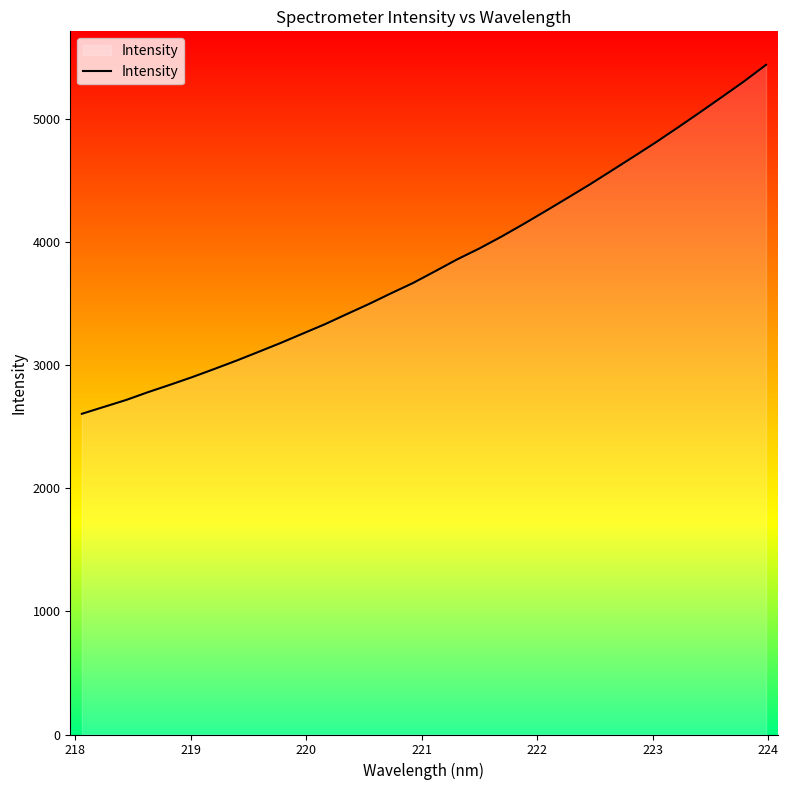

What is the minimum value shown in the chart?

2603.5